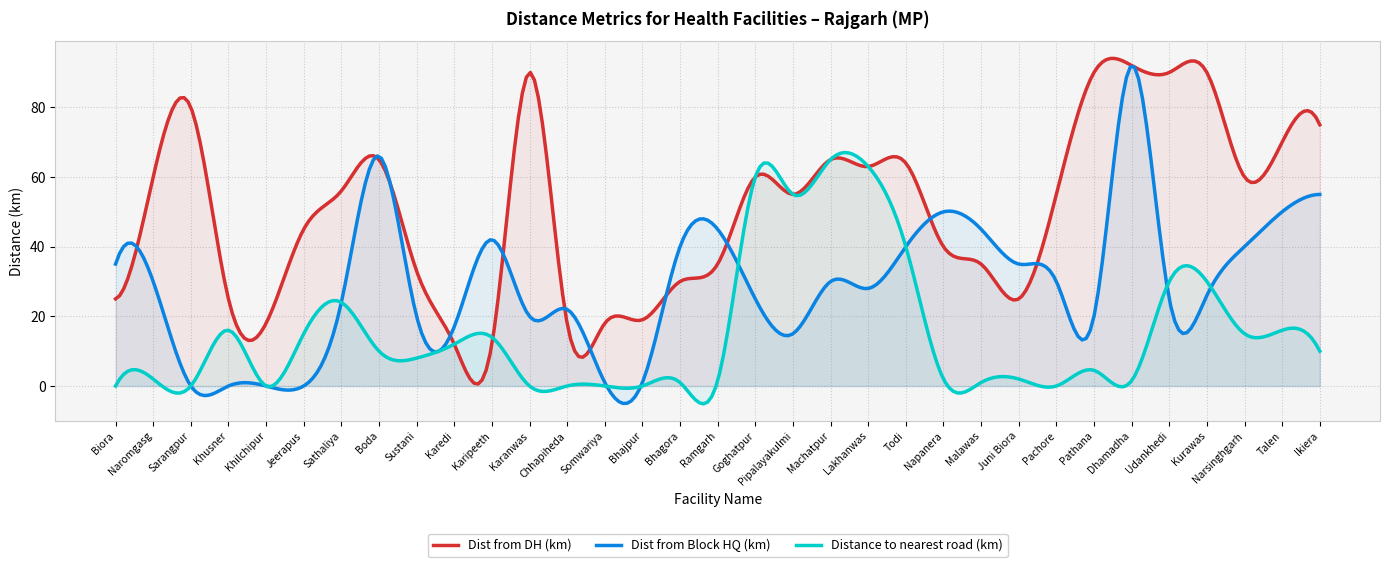

What is the sum of the Dist from DH (km) values at Somwariya and Lakhanwas?

81.0